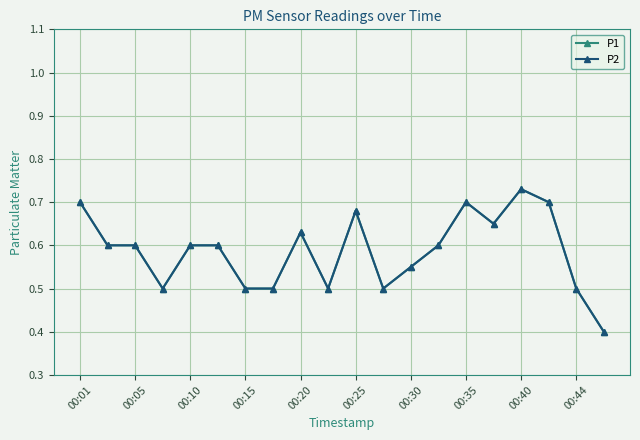

Which series has the largest range (max minus min)?

P1